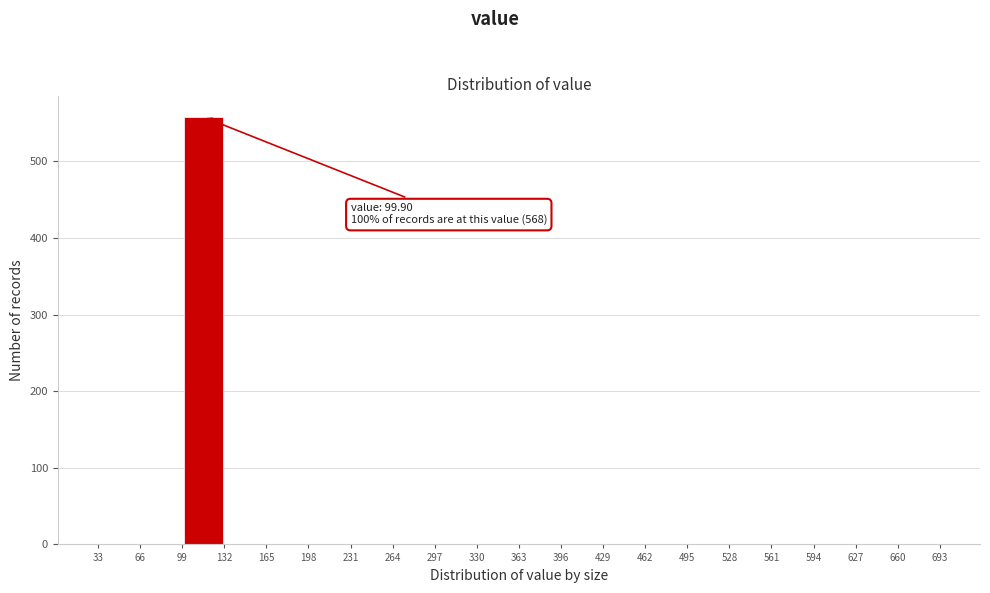

Which range on the x-axis has the tallest bar?

99 to 132